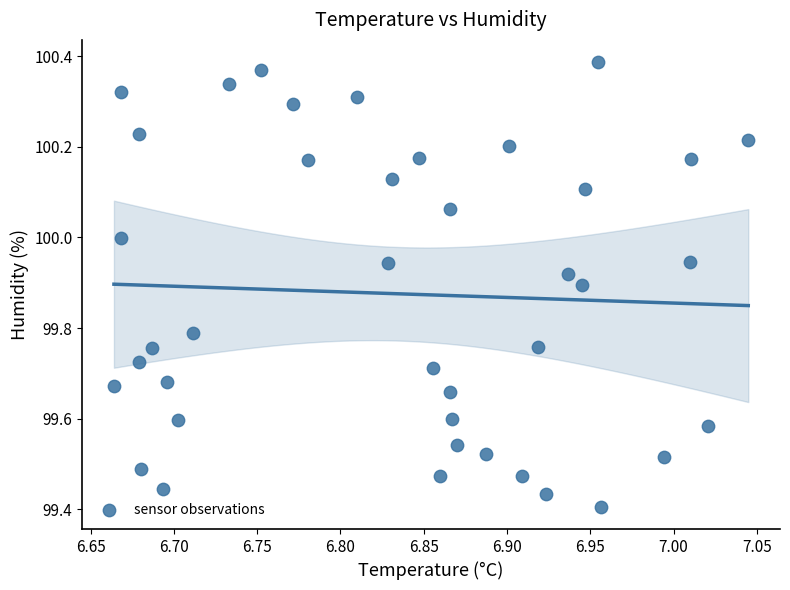

What is the range of X values (max minus min)?

0.4